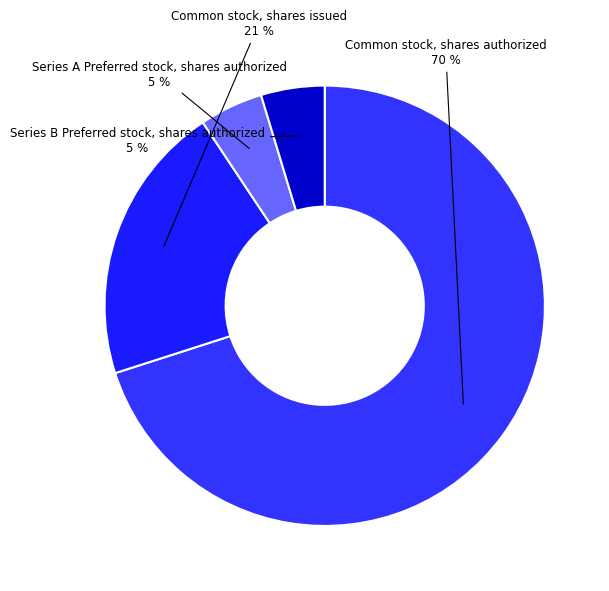

How many segments does this pie chart have?

4